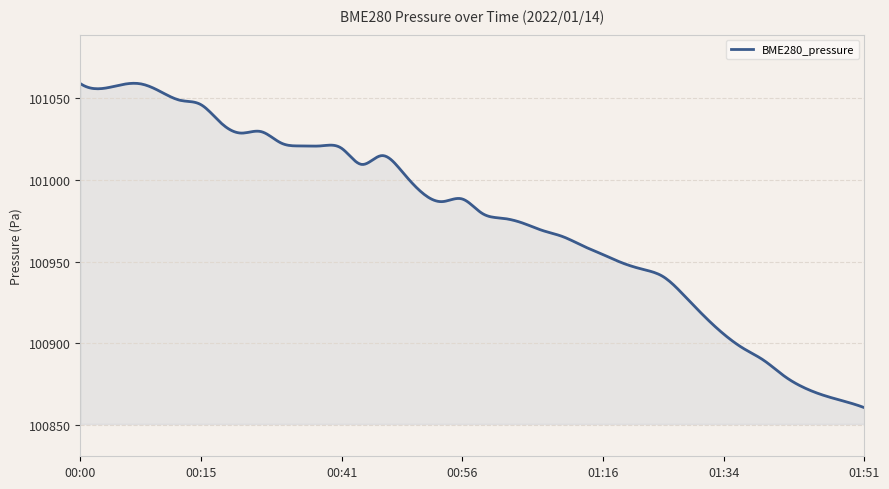

What is the minimum value shown in the chart?

100860.5